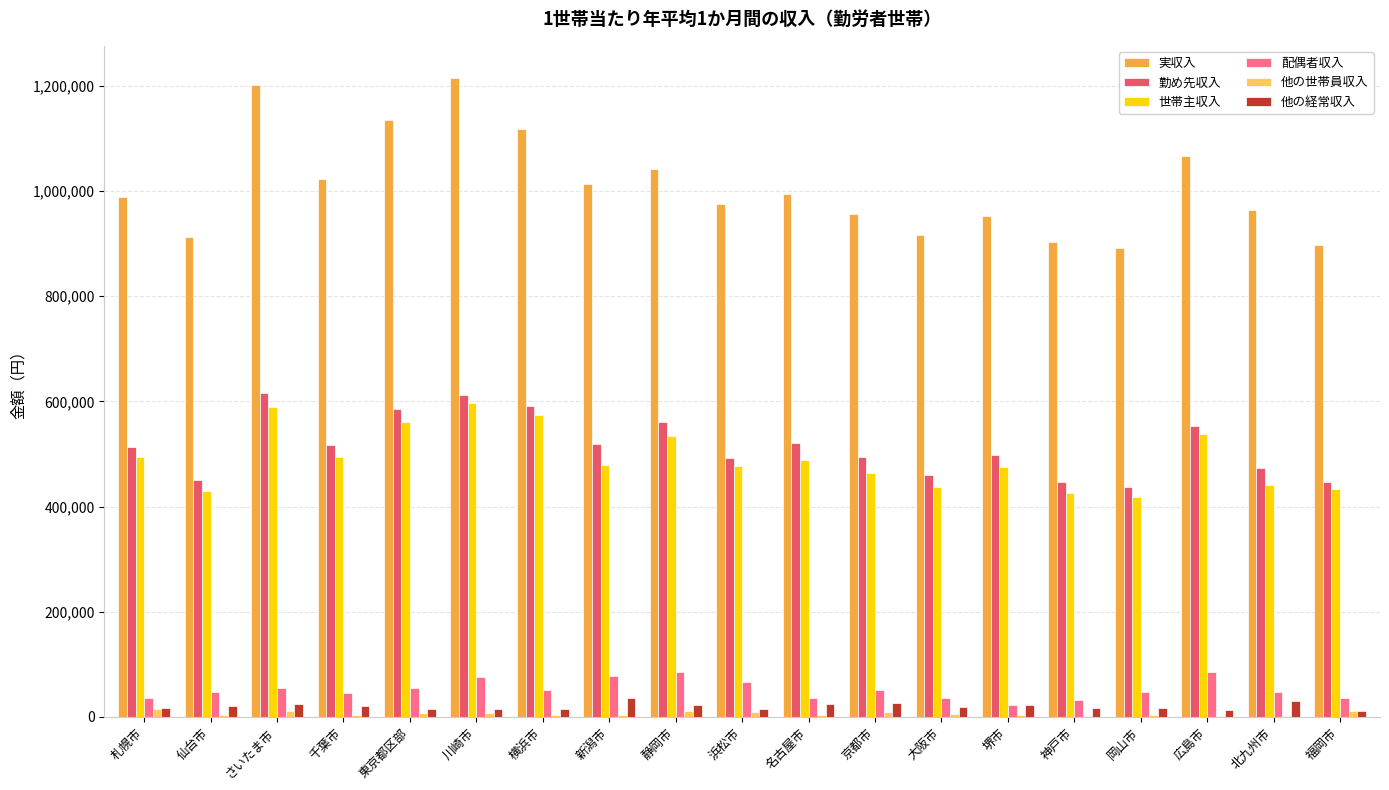

The 他の経常収入 series shows 30809 at 北九州市. True or false?

True